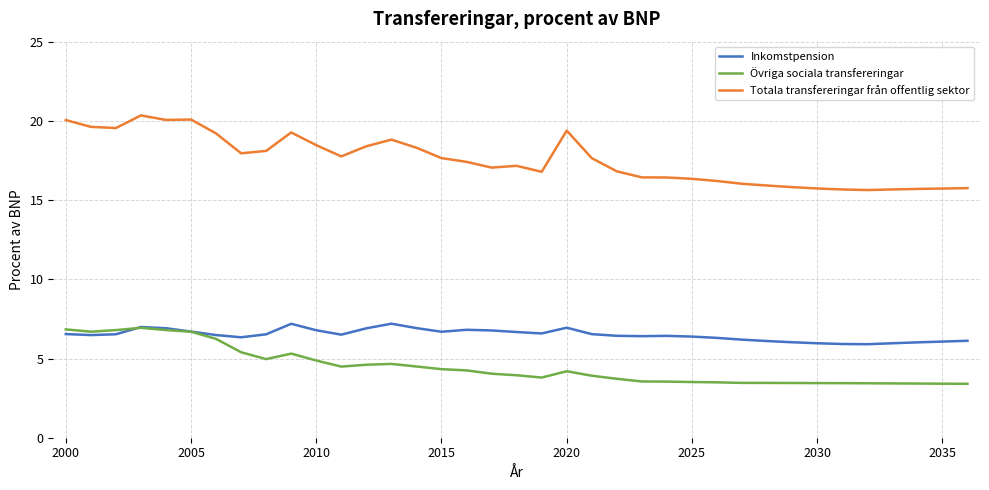

Which series has the largest range (max minus min)?

Totala transfereringar från offentlig sektor